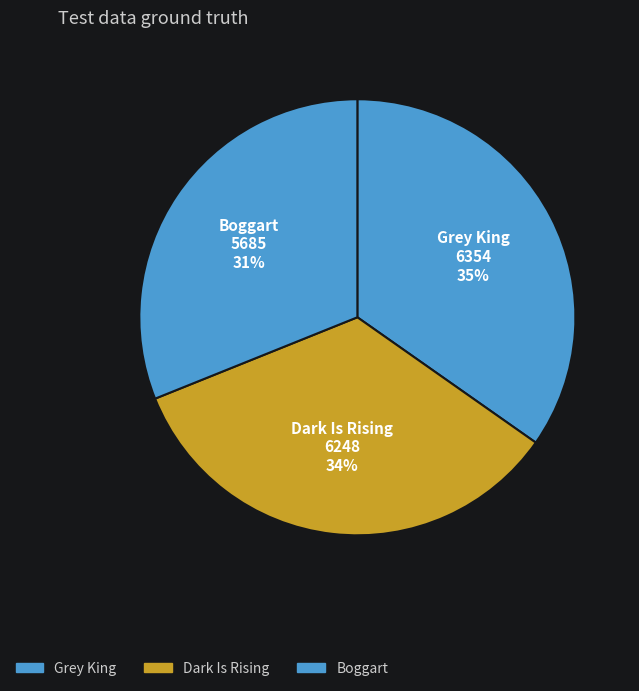

To the nearest percent, what portion does Grey King represent?

35%